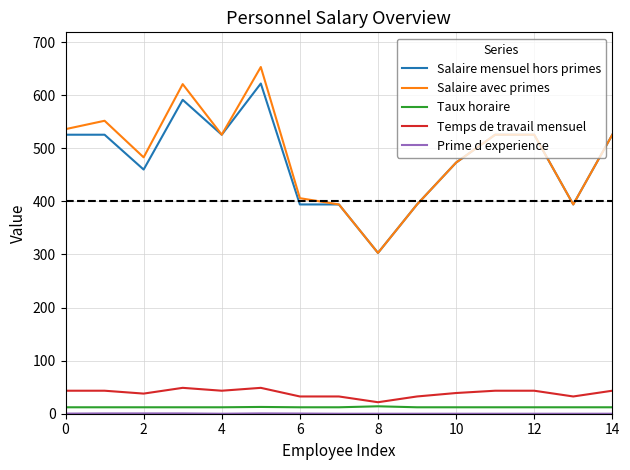

What is the minimum value for Salaire avec primes?

302.9